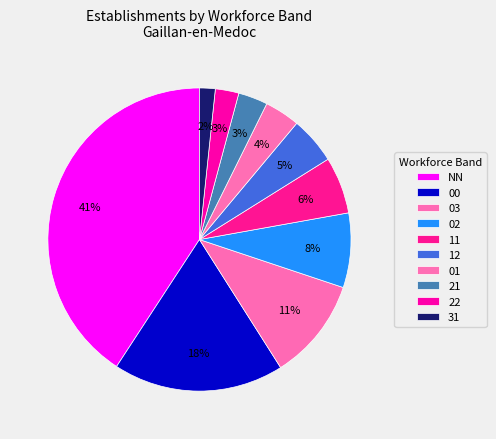

Does 03 account for over 50% of the chart?

No